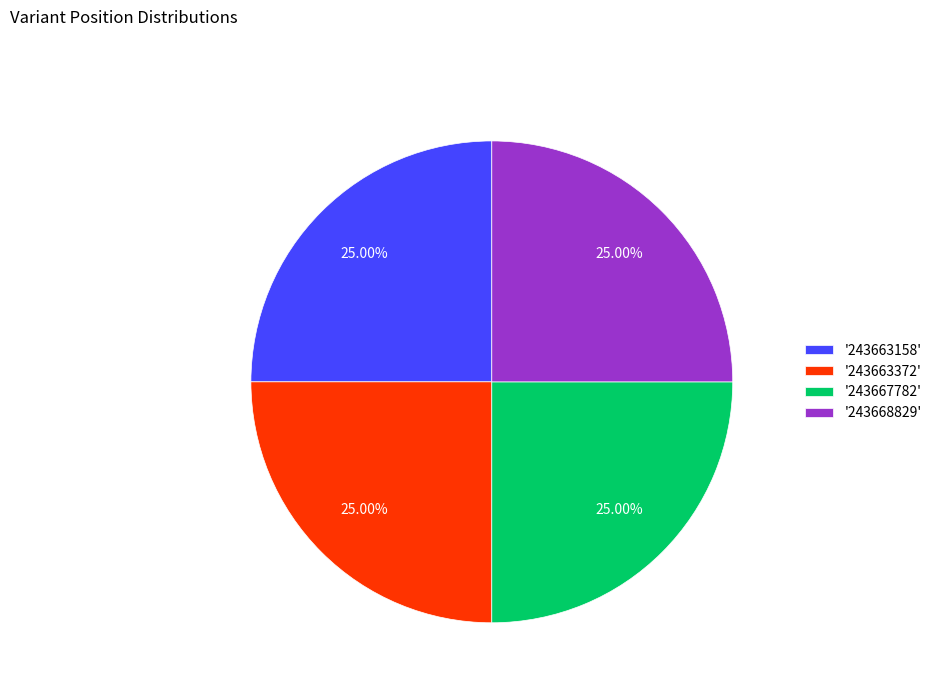

Count the number of slices in the pie.

4